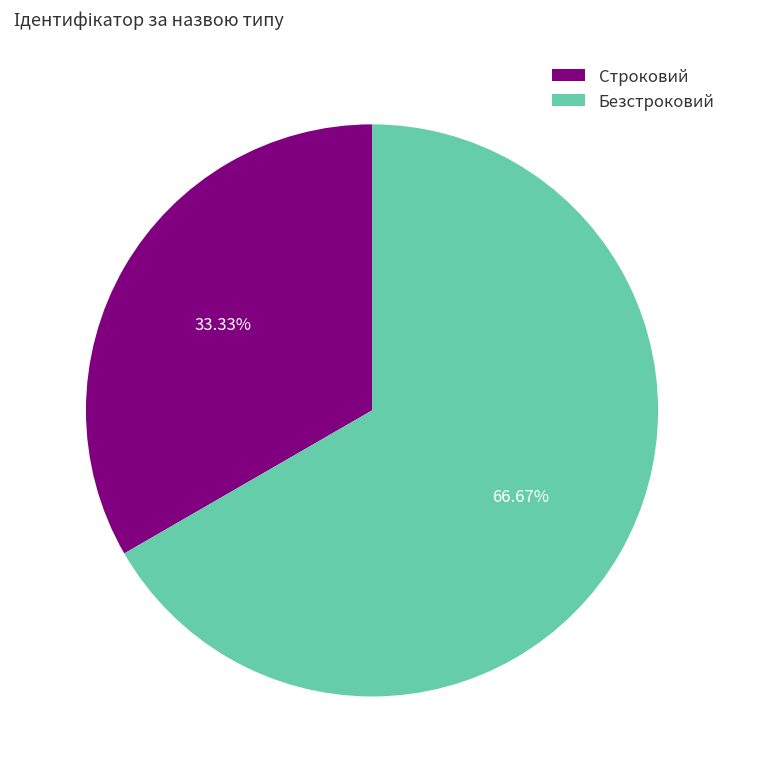

Combined, what portion of the pie is Безстроковий and Строковий?

100.0%